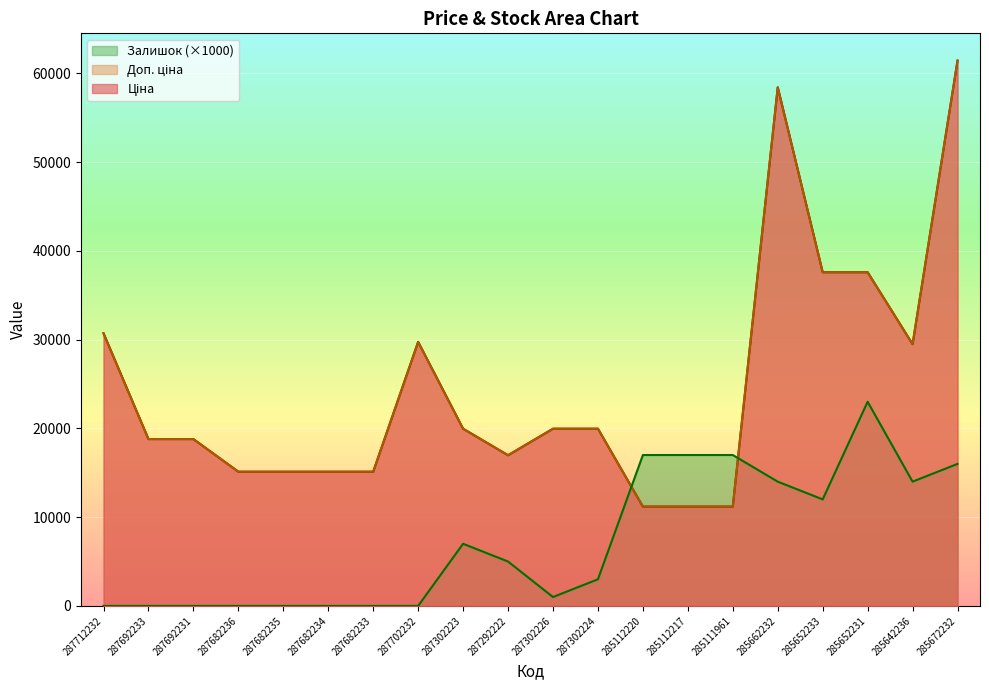

Reading left to right, list all the values displayed in this chart.

Ціна: 30717.1	18796.8	18796.8	15120.0	15120.0	15120.0	15120.0	29747.2	19964.2	16976.3	19964.2	19964.2	11188.2	11188.2	11188.2	58426.5	37593.6	37593.6	29491.5	61434.3
Доп. ціна: 30717.1	18796.8	18796.8	15120.0	15120.0	15120.0	15120.0	29747.2	19964.2	16976.3	19964.2	19964.2	11188.2	11188.2	11188.2	58426.5	37593.6	37593.6	29491.5	61434.3
Залишок: 0.0	0.0	0.0	0.0	0.0	0.0	0.0	0.0	7000.0	5000.0	1000.0	3000.0	17000.0	17000.0	17000.0	14000.0	12000.0	23000.0	14000.0	16000.0